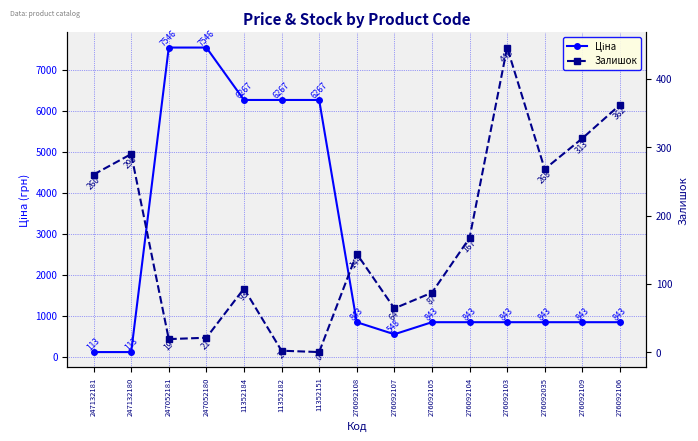

How many values in the Ціна series are below 842?

3